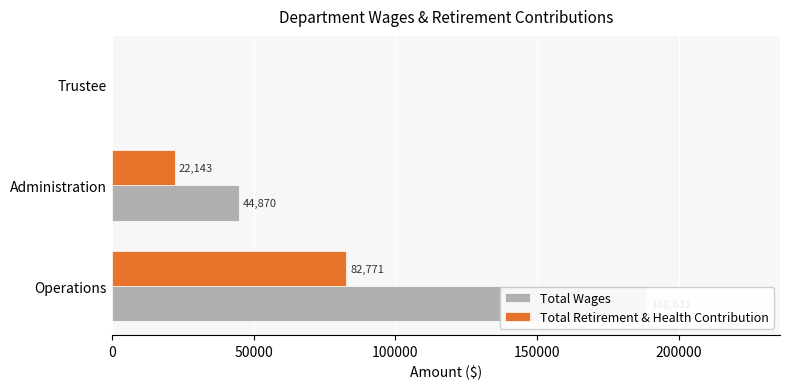

At how many categories does at least one series exceed 15711?

2